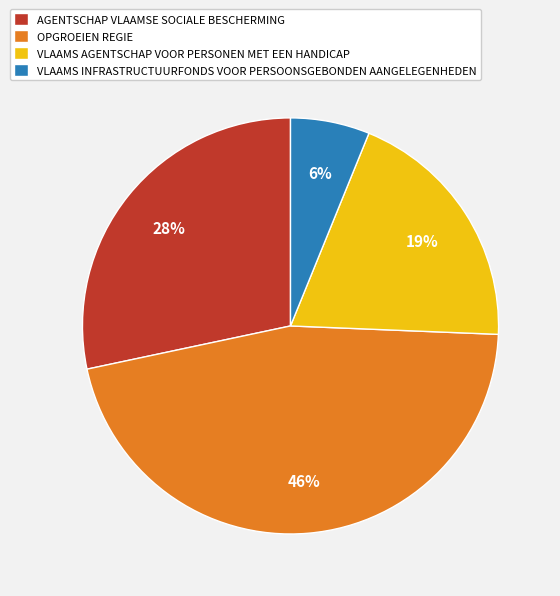

To the nearest percent, what portion does AGENTSCHAP VLAAMSE SOCIALE BESCHERMING represent?

28%